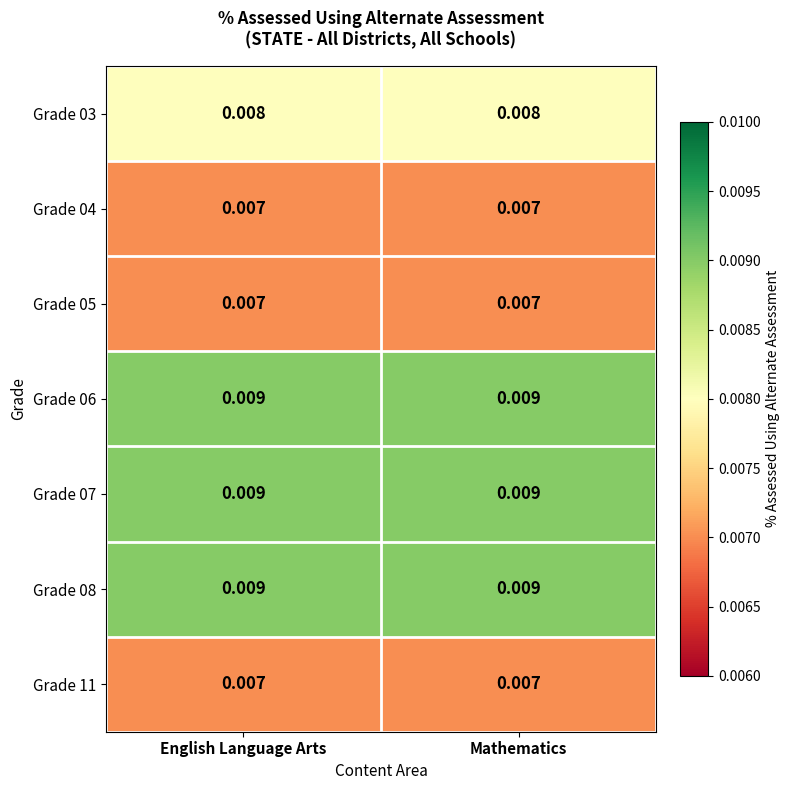

How many categories are shown in the chart?

2